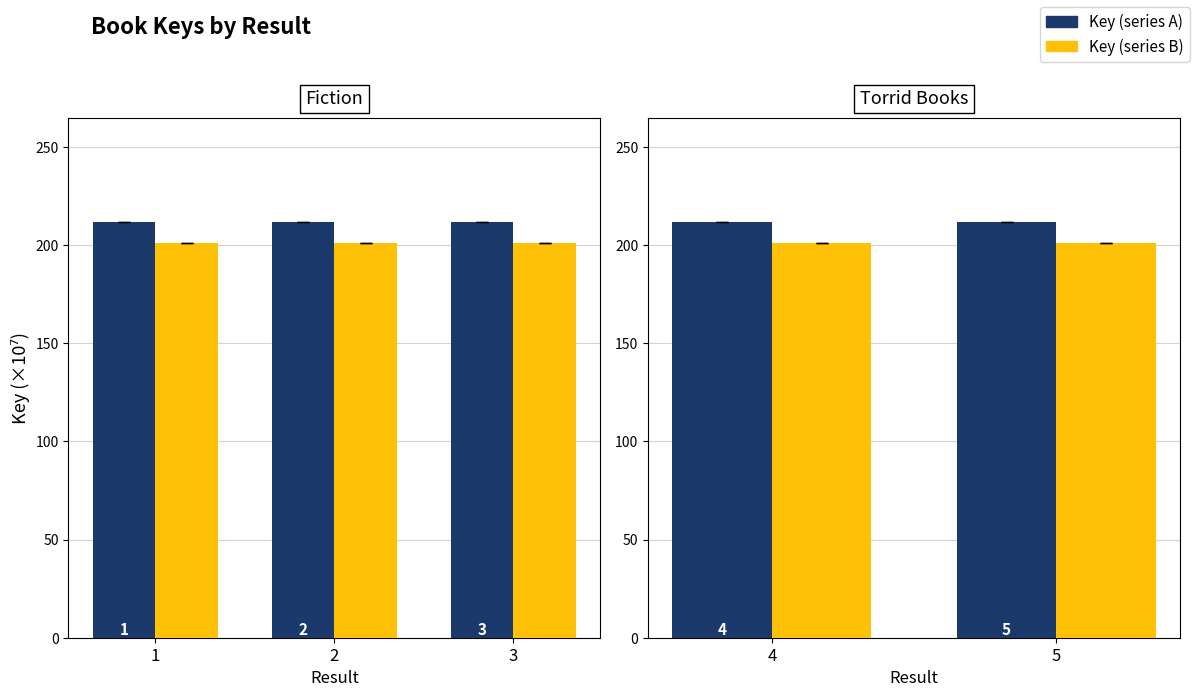

What is the approximate value of Key (scaled x1e7) at 5?

211.8